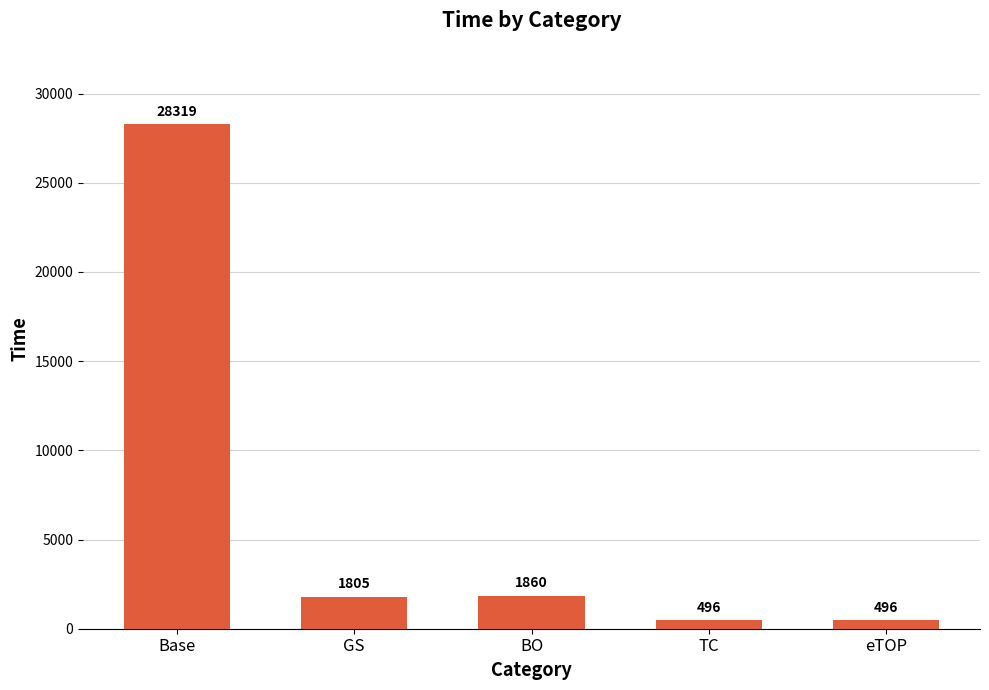

What position from the left is eTOP?

5